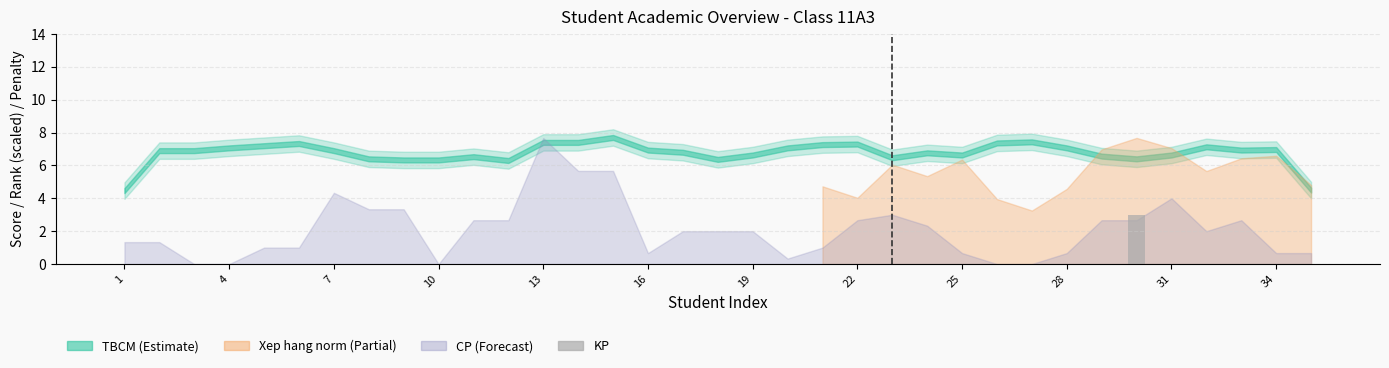

Count the number of data series in this chart.

1